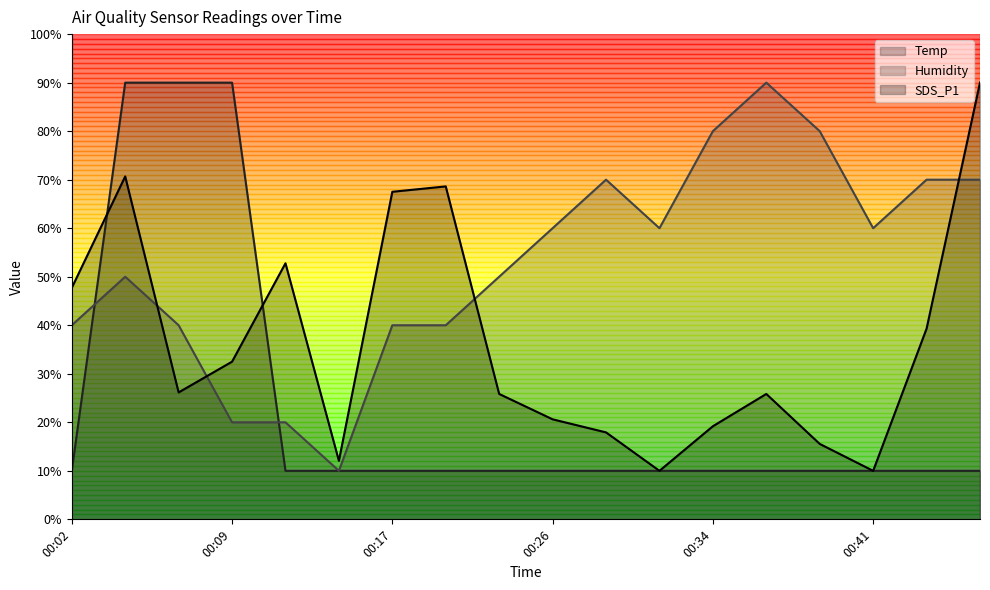

How many intersections are there between Temp and SDS_P1?

2